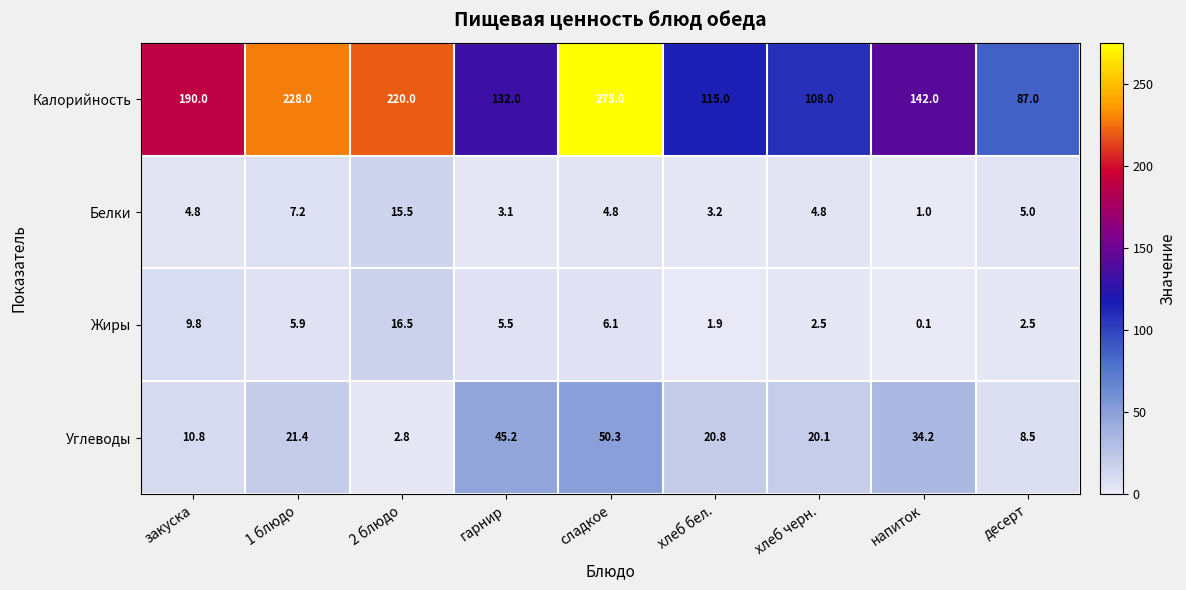

How many data points in Белки are less than 4?

3